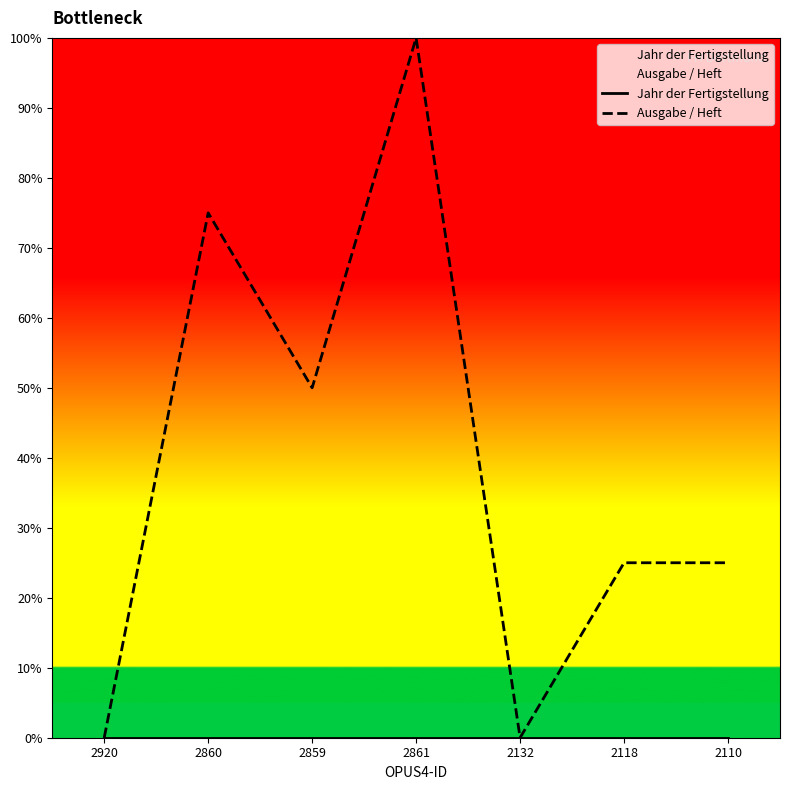

At which label does Jahr der Fertigstellung reach its minimum?

2920